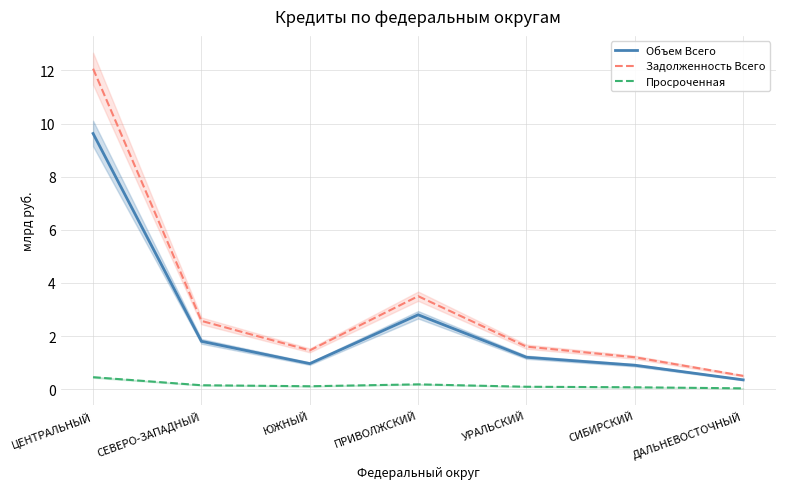

What position from the left is УРАЛЬСКИЙ?

5